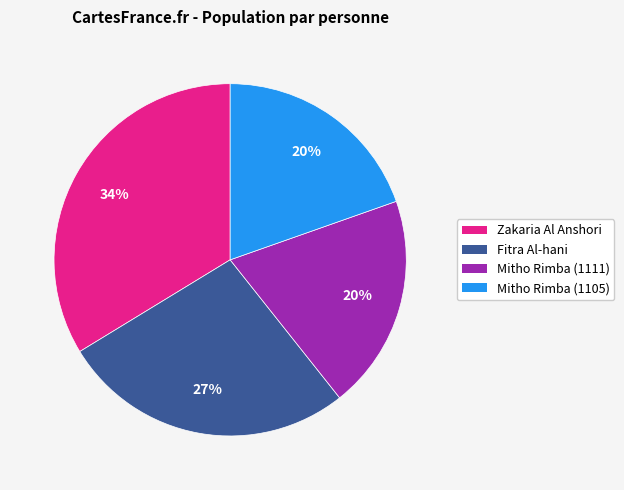

Is the sum of Zakaria Al Anshori and Fitra Al-hani greater than half?

Yes